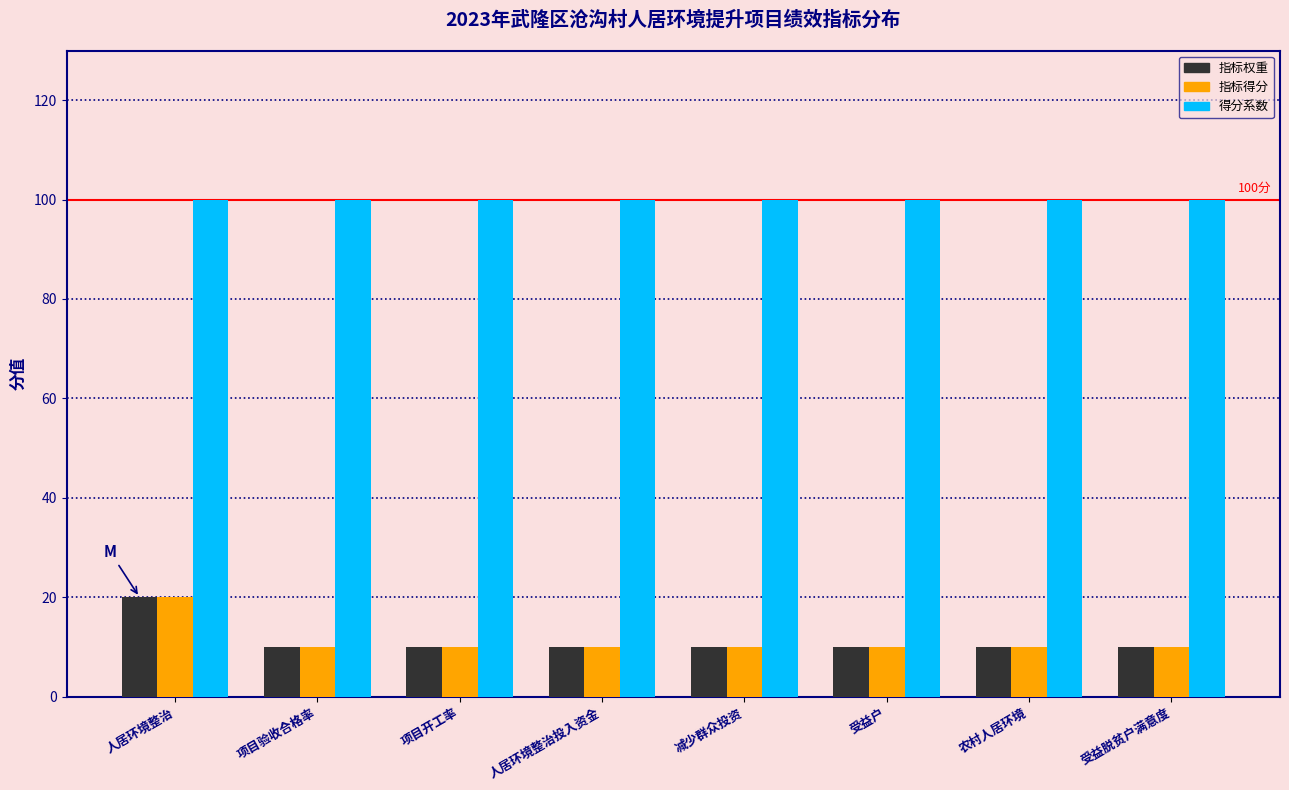

Reading left to right, what are all the values shown in this chart?

指标权重: 人居环境整治=20	项目验收合格率=10	项目开工率=10	人居环境整治投入资金=10	减少群众投资=10	受益户=10	农村人居环境=10	受益脱贫户满意度=10
指标得分: 人居环境整治=20	项目验收合格率=10	项目开工率=10	人居环境整治投入资金=10	减少群众投资=10	受益户=10	农村人居环境=10	受益脱贫户满意度=10
得分系数: 人居环境整治=100	项目验收合格率=100	项目开工率=100	人居环境整治投入资金=100	减少群众投资=100	受益户=100	农村人居环境=100	受益脱贫户满意度=100